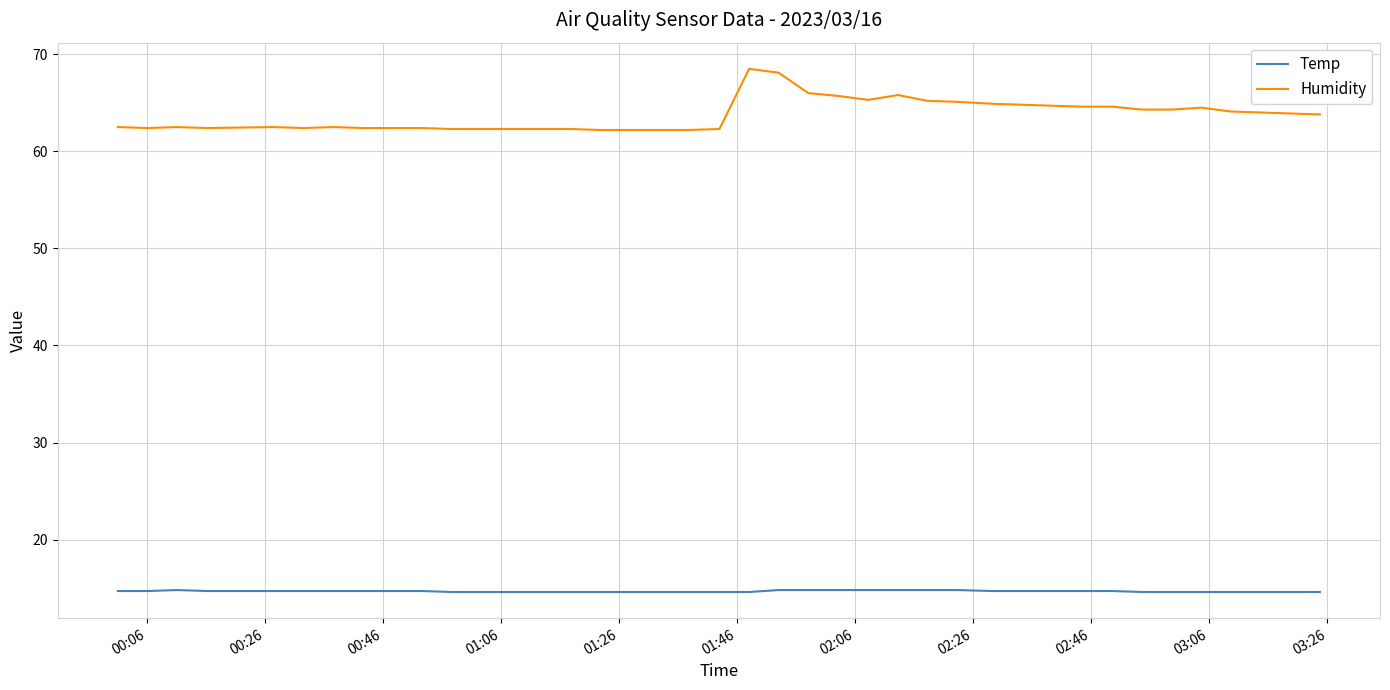

True or false: Temp and Humidity cross at least once.

False